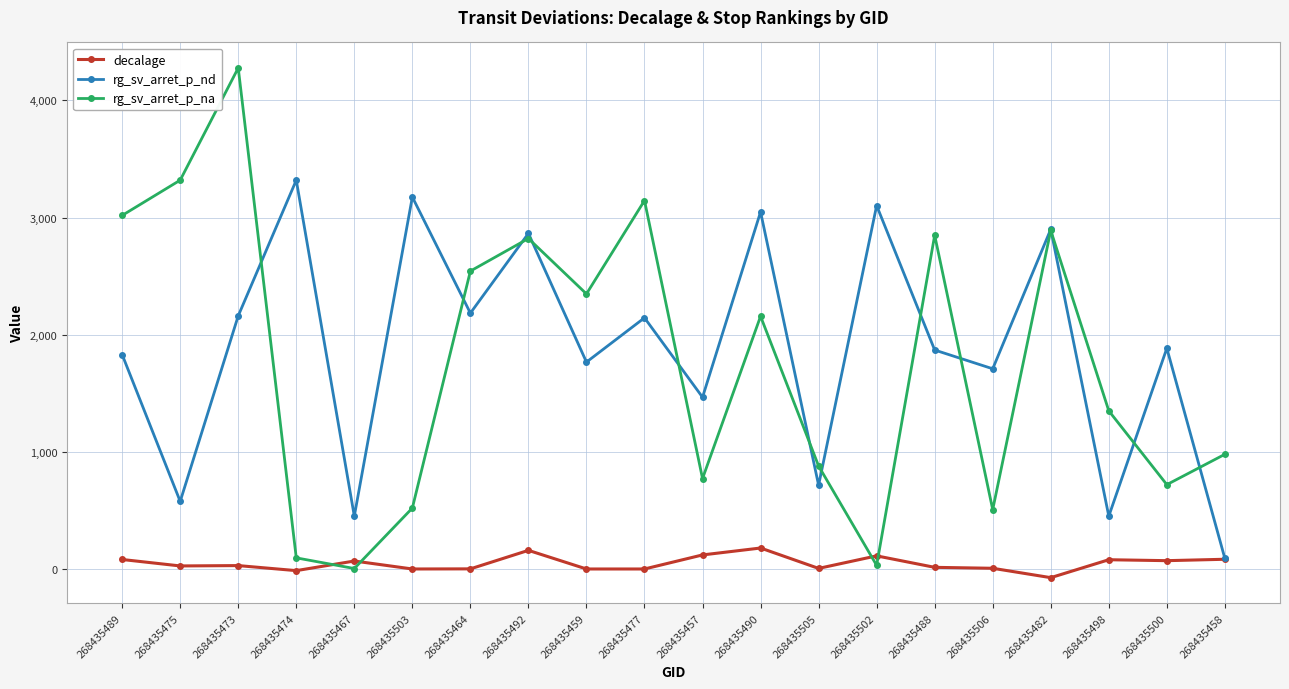

Is it true that rg_sv_arret_p_nd equals 3175 at 268435503?

True